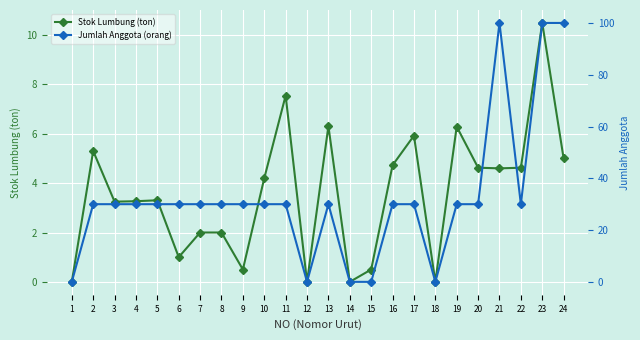

Where does the Stok Lumbung (ton) series first go above 4?

2